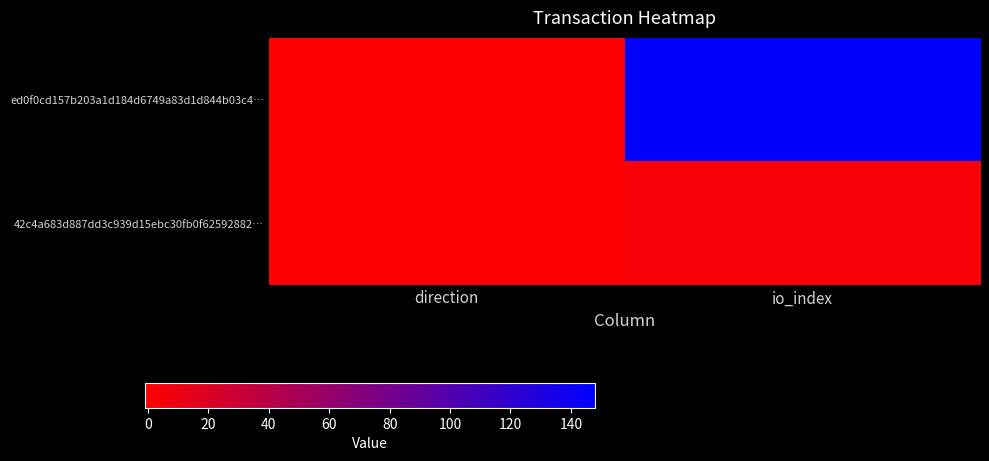

What is the greatest value displayed?

148